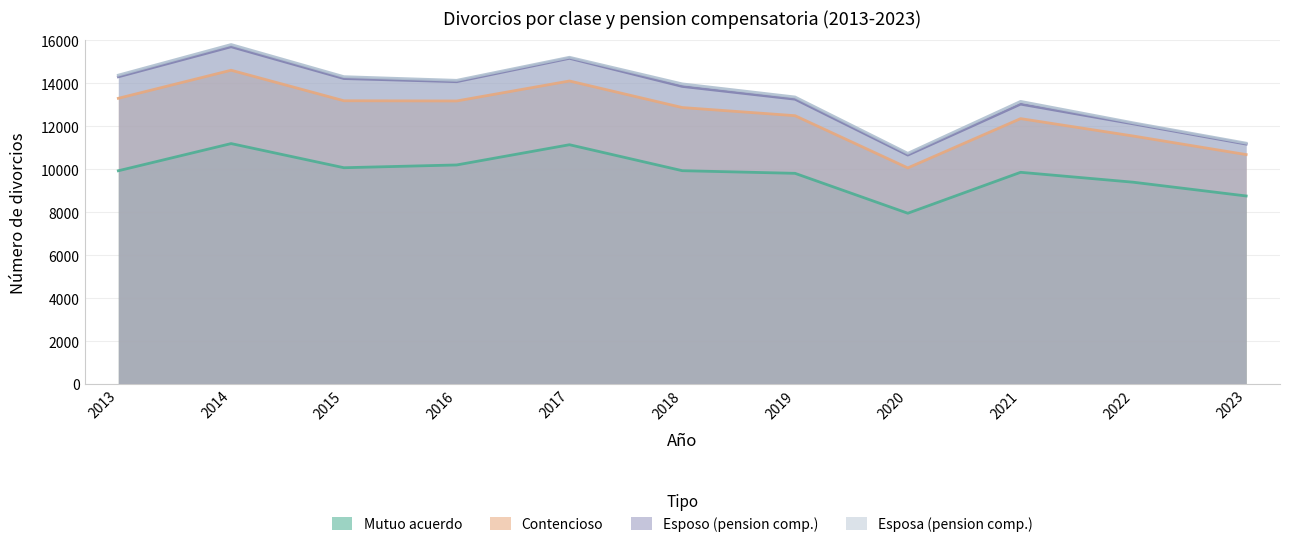

True or false: Mutuo acuerdo and Esposo (pension comp.) cross at least once.

False